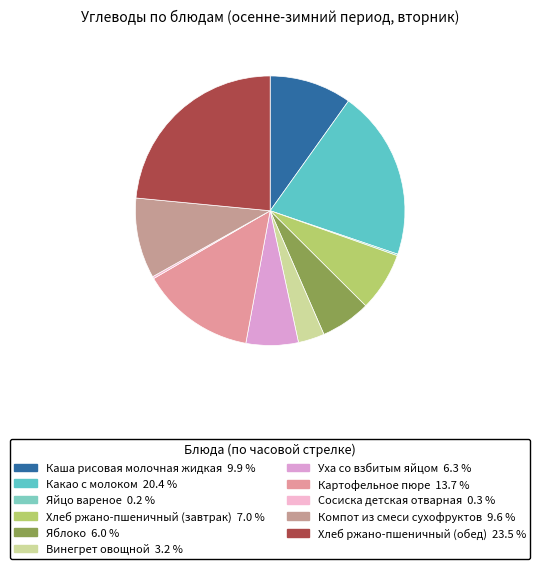

Count the number of slices in the pie.

11